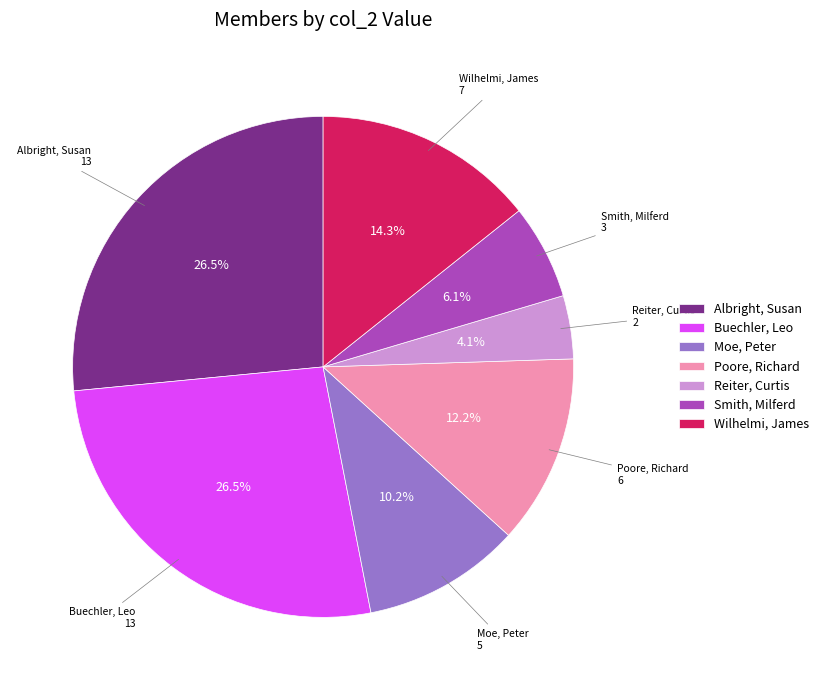

Which category has the smallest portion of the pie?

Reiter, Curtis